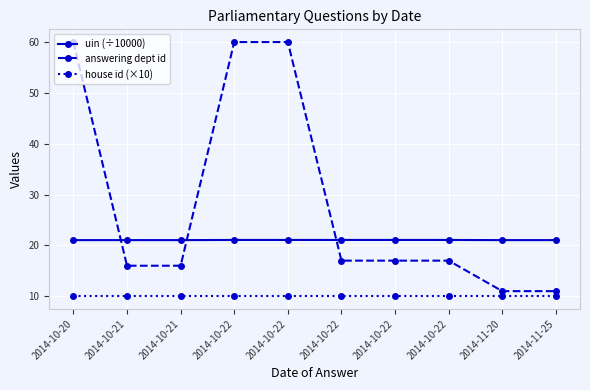

How many series are shown in this chart?

3